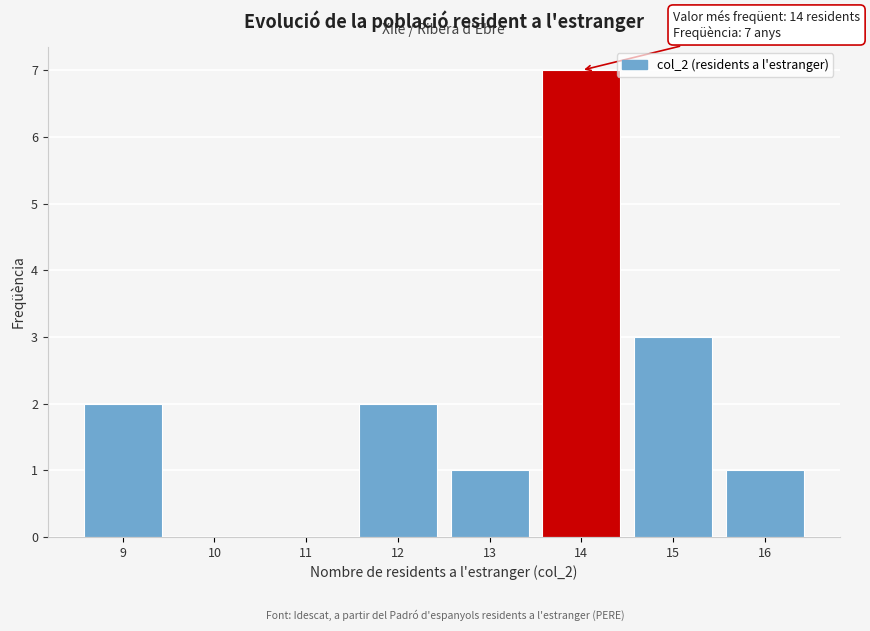

Over which range of the x-axis is the bar tallest?

13.5 to 14.5